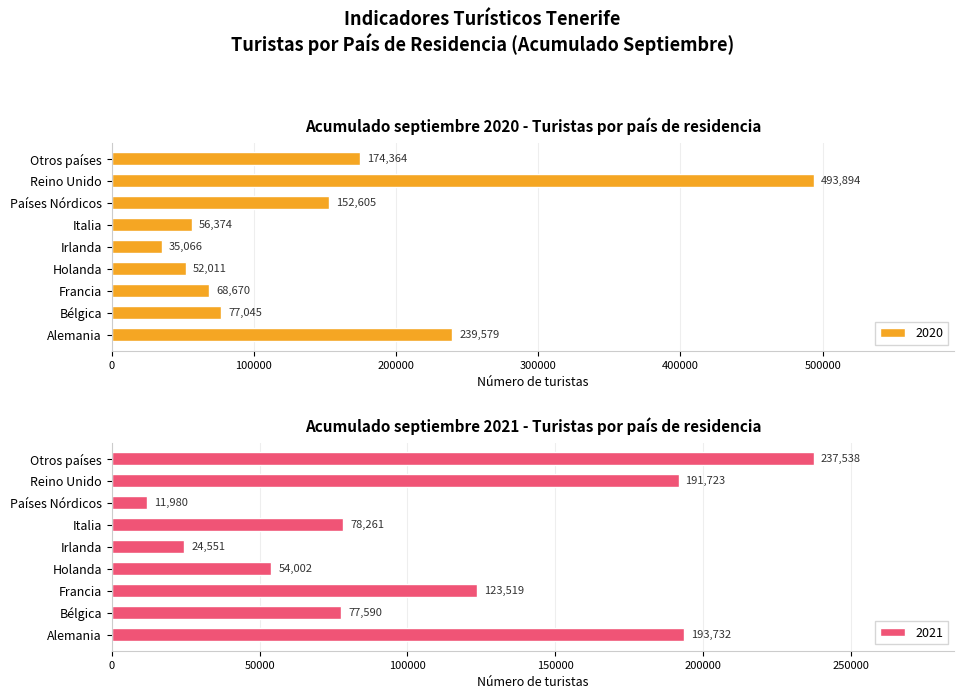

Read the 2021 value at Francia.

123519